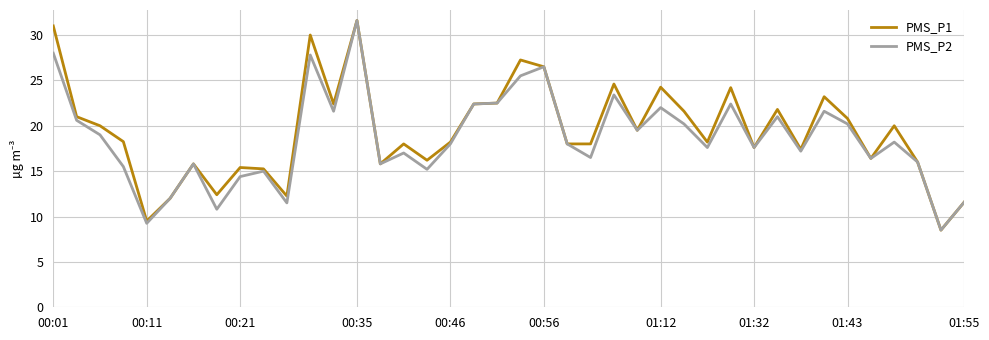

What is the sum of all PMS_P1 values?

775.4